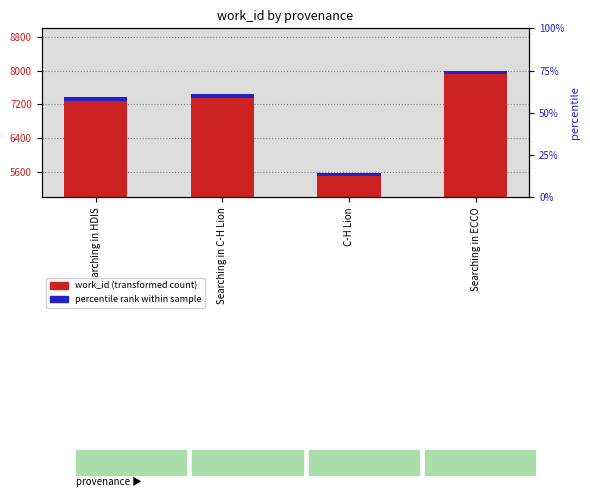

Are the bars grouped side by side (vs. stacked)?

No